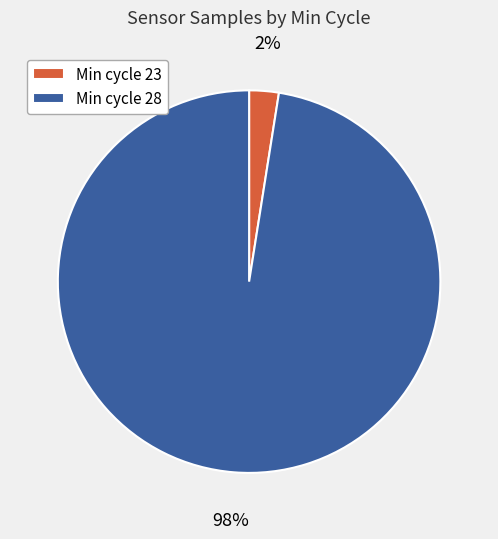

How many segments does this pie chart have?

2